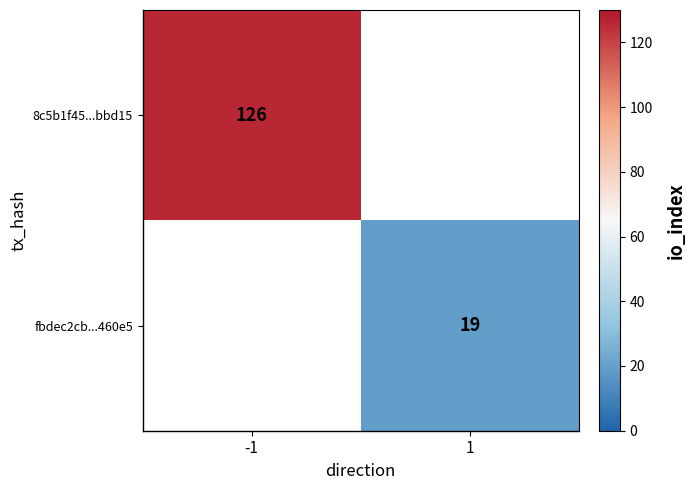

True or false: 8c5b1f45...bbd15 has a value of 204 at -1.

False